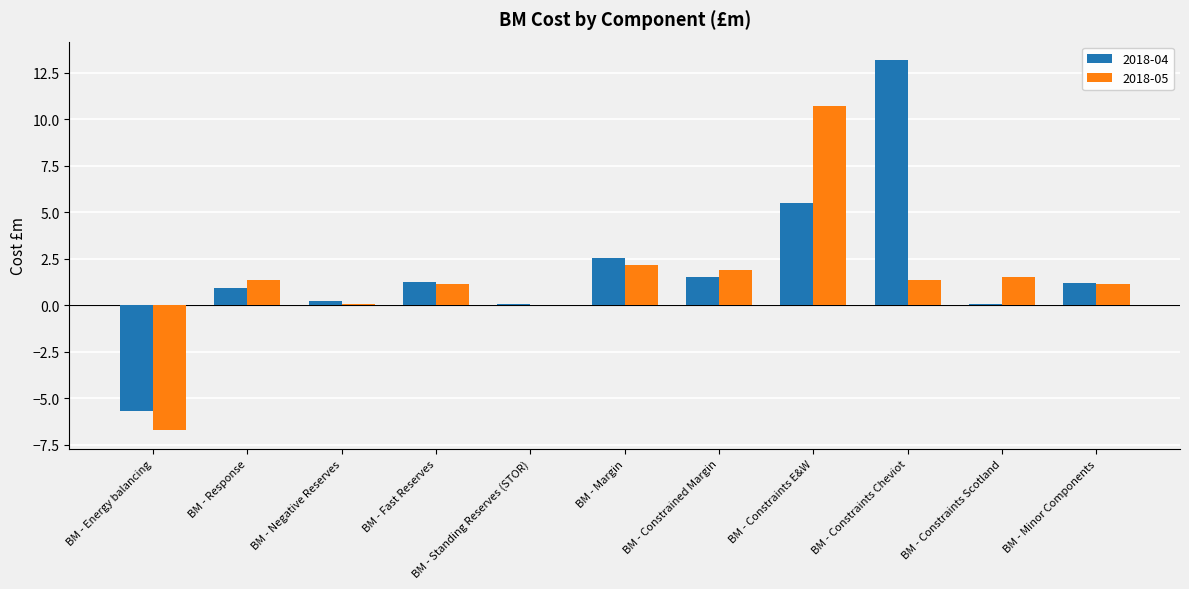

What is the average value of the 2018-04 series?

1.9